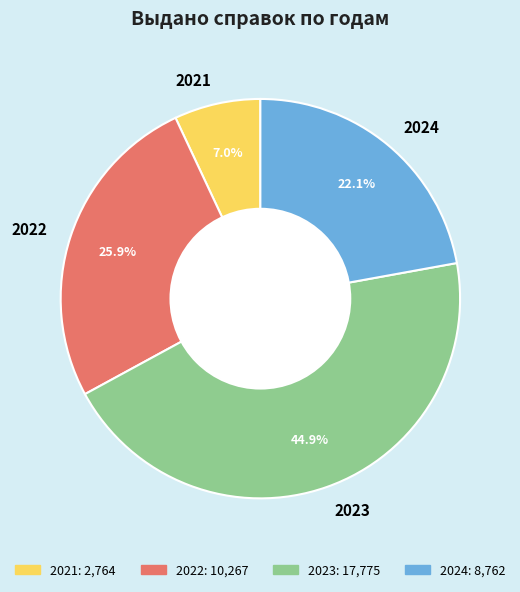

What percentage is the 2024 slice, to the nearest percent?

22%